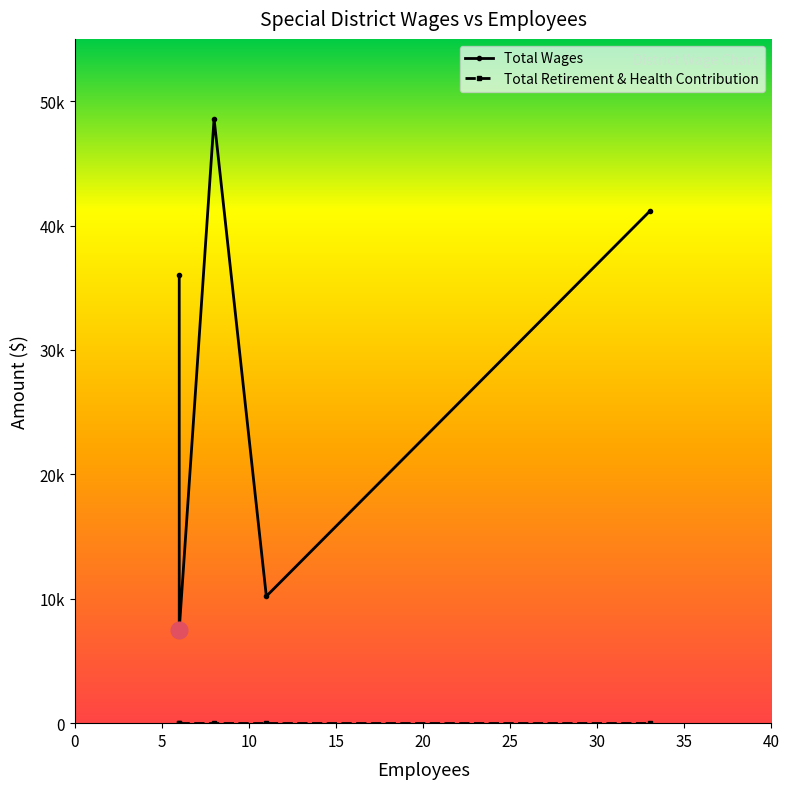

The value of Total Wages at 15 is 15320. True or false?

False